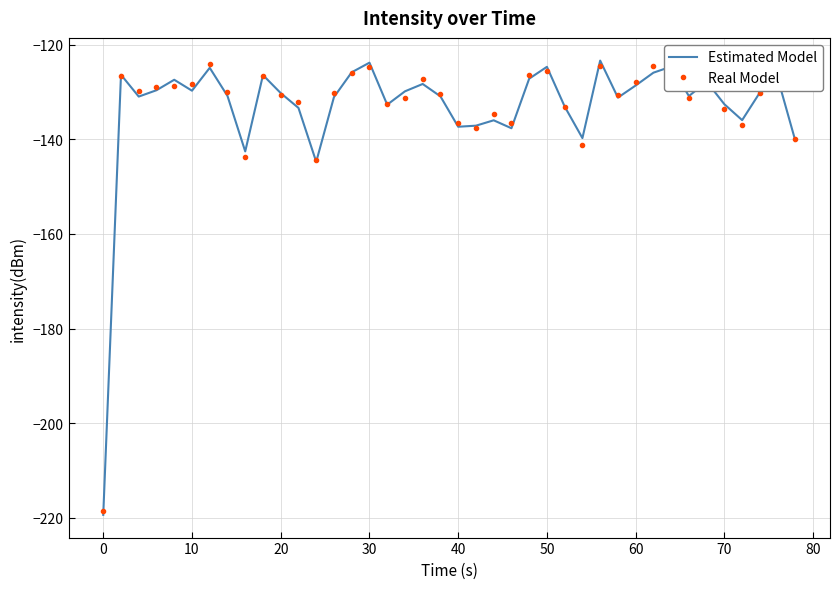

What is the maximum value for Real Model?

-124.1